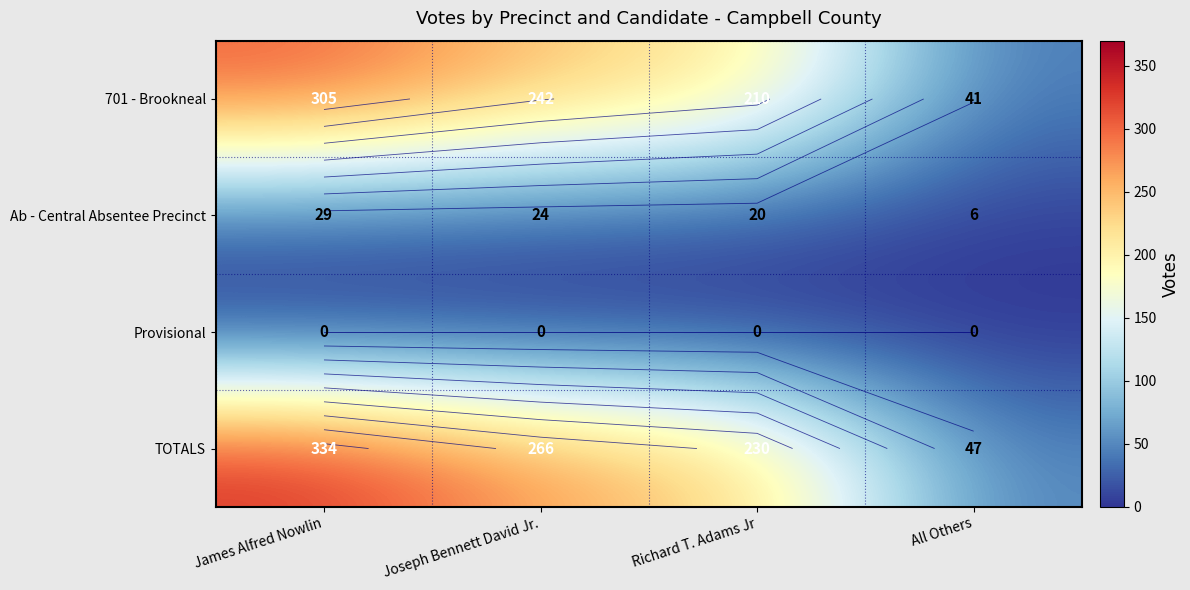

At which category is the sum across all series the highest?

James Alfred Nowlin